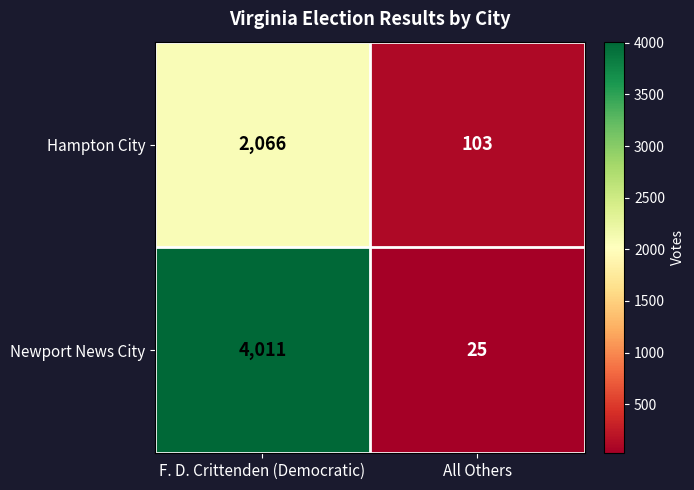

What is the average value of the Newport News City series?

2018